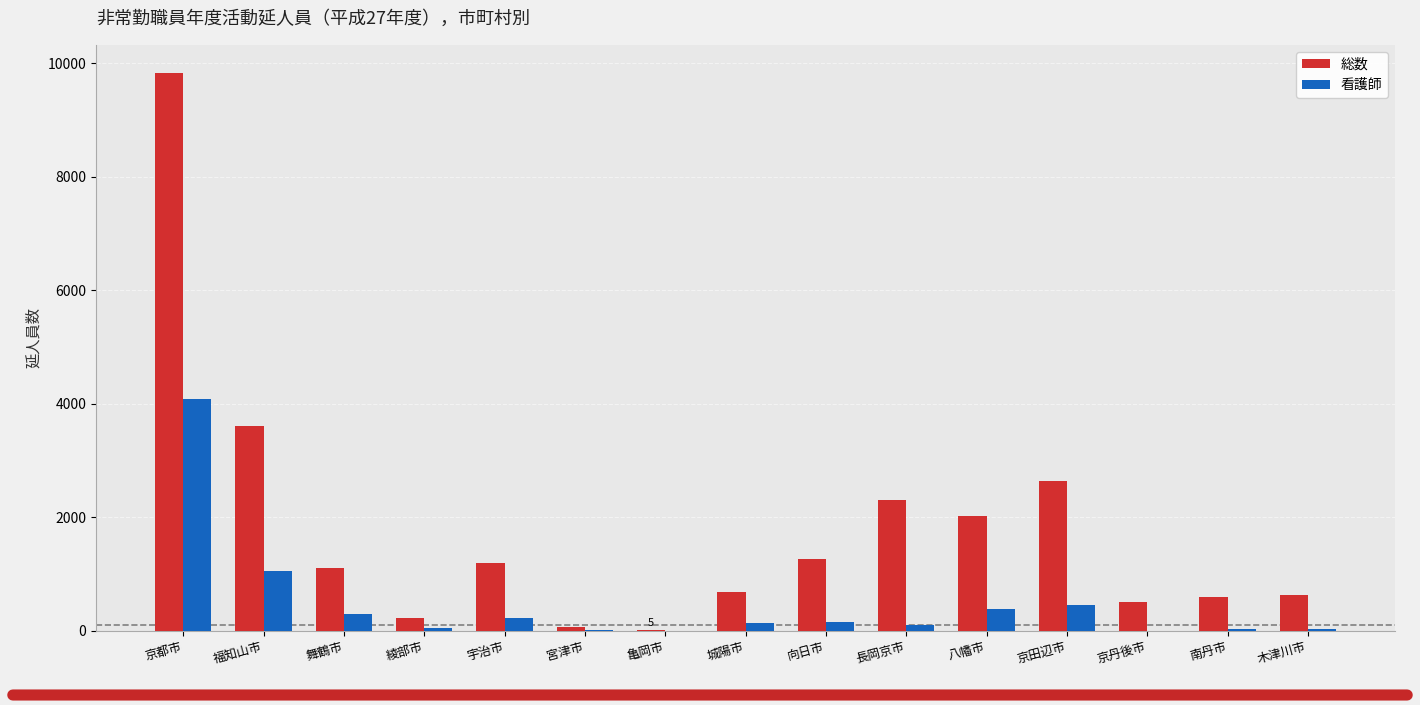

At which label does 総数 reach its peak?

京都市